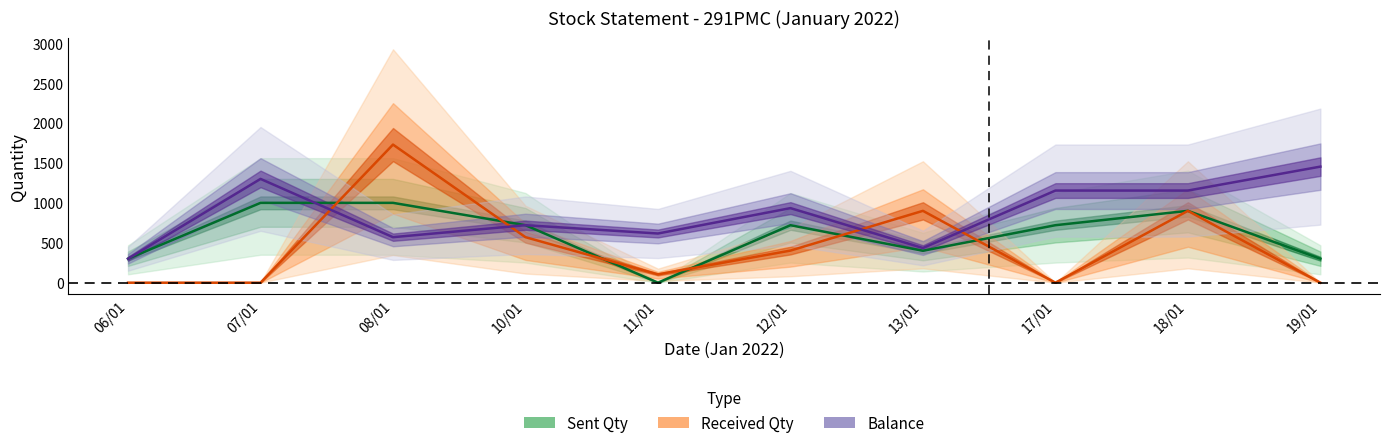

What is the maximum value shown in the chart?

1730